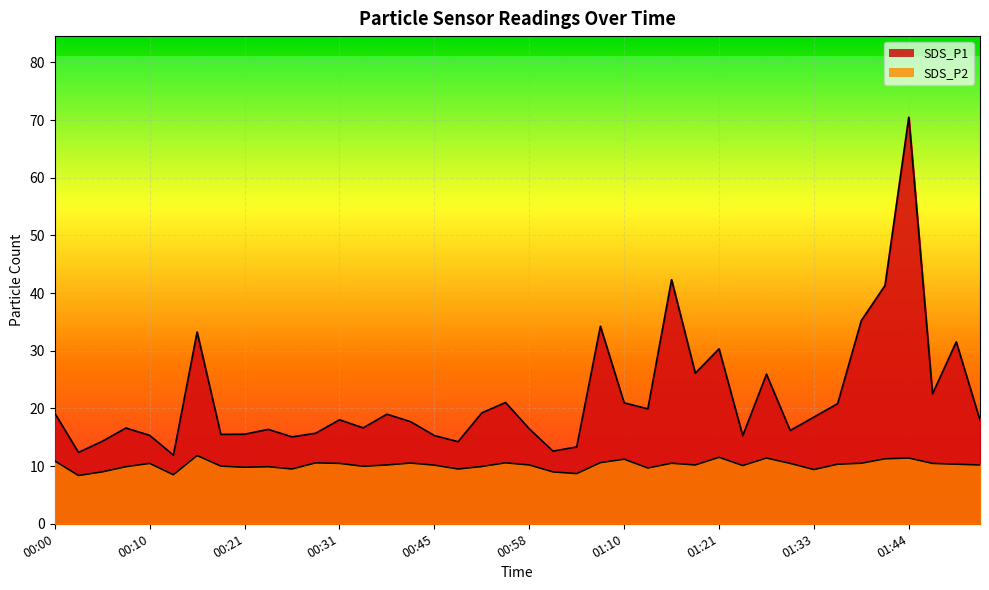

Reading left to right, transcribe all the data shown in this chart.

SDS_P1: 00:00=19.2	00:03=12.4	00:05=14.3	00:08=16.6	00:10=15.3	00:13=11.9	00:16=33.2	00:18=15.5	00:21=15.5	00:23=16.4	00:26=15.1	00:28=15.7	00:31=18.0	00:36=16.6	00:39=19.0	00:42=17.7	00:45=15.3	00:48=14.2	00:51=19.2	00:54=21.0	00:58=16.5	01:00=12.6	01:03=13.3	01:06=34.2	01:10=21.0	01:13=19.9	01:15=42.3	01:19=26.1	01:21=30.3	01:24=15.3	01:27=25.9	01:30=16.2	01:33=18.5	01:36=20.8	01:39=35.2	01:42=41.3	01:44=70.5	01:47=22.5	01:50=31.5	01:53=18.0
SDS_P2: 00:00=10.9	00:03=8.4	00:05=9.0	00:08=9.9	00:10=10.5	00:13=8.5	00:16=11.8	00:18=10.0	00:21=9.8	00:23=9.9	00:26=9.5	00:28=10.6	00:31=10.5	00:36=10.0	00:39=10.2	00:42=10.5	00:45=10.2	00:48=9.5	00:51=9.9	00:54=10.6	00:58=10.2	01:00=9.0	01:03=8.7	01:06=10.6	01:10=11.2	01:13=9.7	01:15=10.5	01:19=10.2	01:21=11.5	01:24=10.1	01:27=11.4	01:30=10.5	01:33=9.4	01:36=10.3	01:39=10.5	01:42=11.3	01:44=11.4	01:47=10.5	01:50=10.3	01:53=10.2